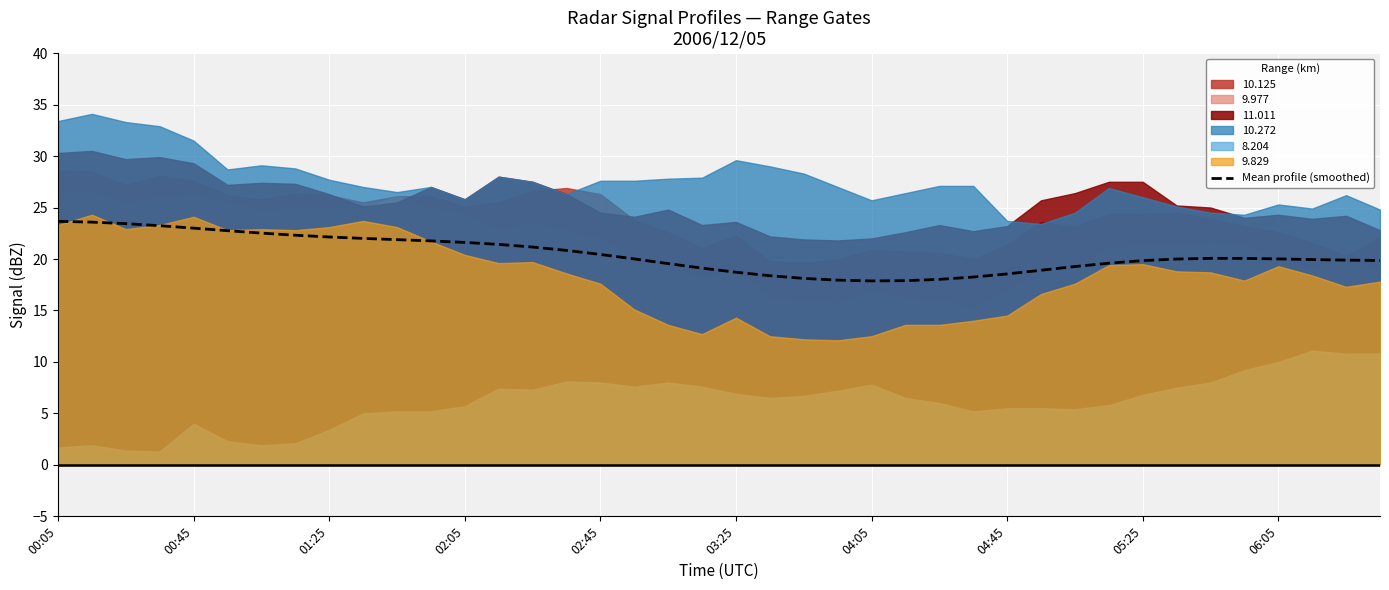

What value does the data have at 29?

18.9